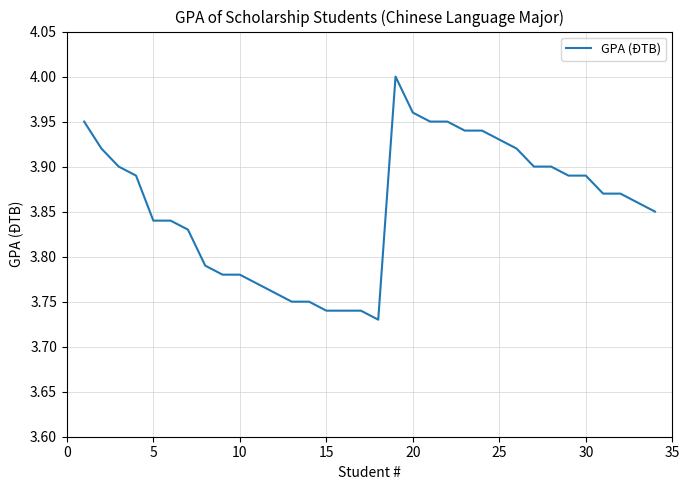

Reading left to right, extract all data points from this chart.

4.0	3.9	3.9	3.9	3.8	3.8	3.8	3.8	3.8	3.8	3.8	3.8	3.8	3.8	3.7	3.7	3.7	3.7	4.0	4.0	4.0	4.0	3.9	3.9	3.9	3.9	3.9	3.9	3.9	3.9	3.9	3.9	3.9	3.9